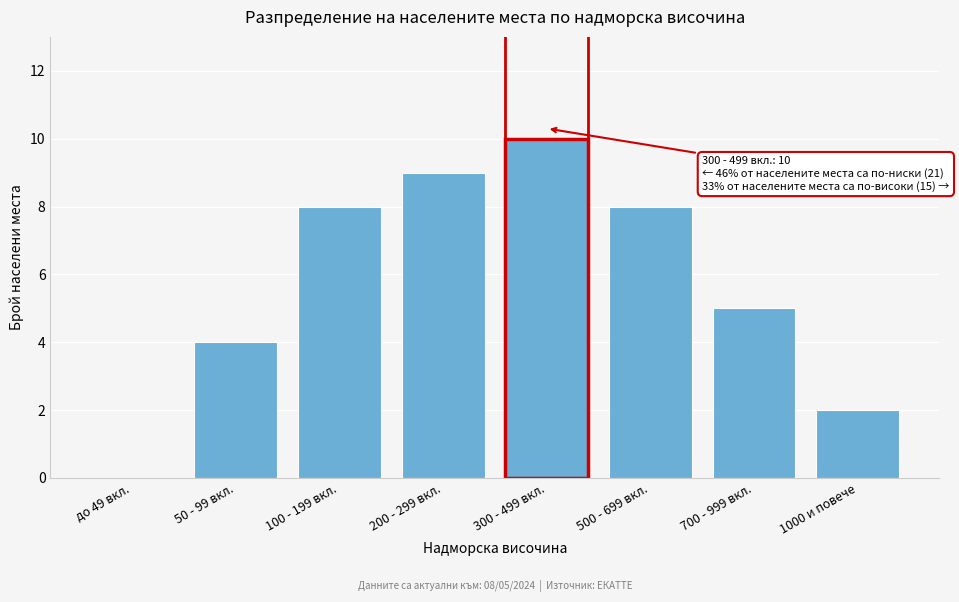

Reading left to right, what are all the values shown in this chart?

до 49 вкл.=0	50 - 99 вкл.=4	100 - 199 вкл.=8	200 - 299 вкл.=9	300 - 499 вкл.=10	500 - 699 вкл.=8	700 - 999 вкл.=5	1000 и повече=2